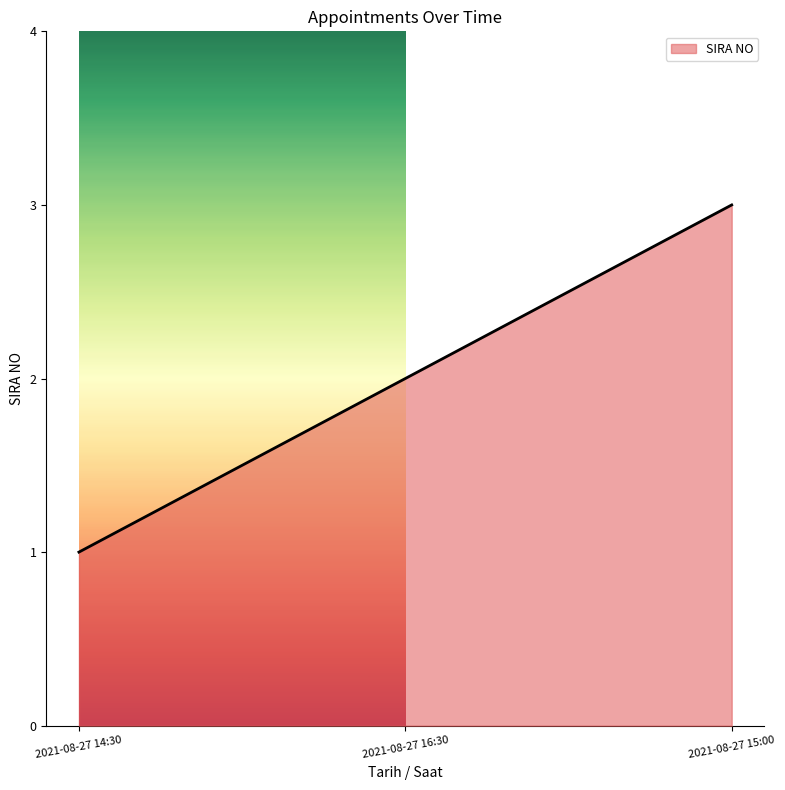

Reading right to left, extract all data points from this chart.

3	2	1